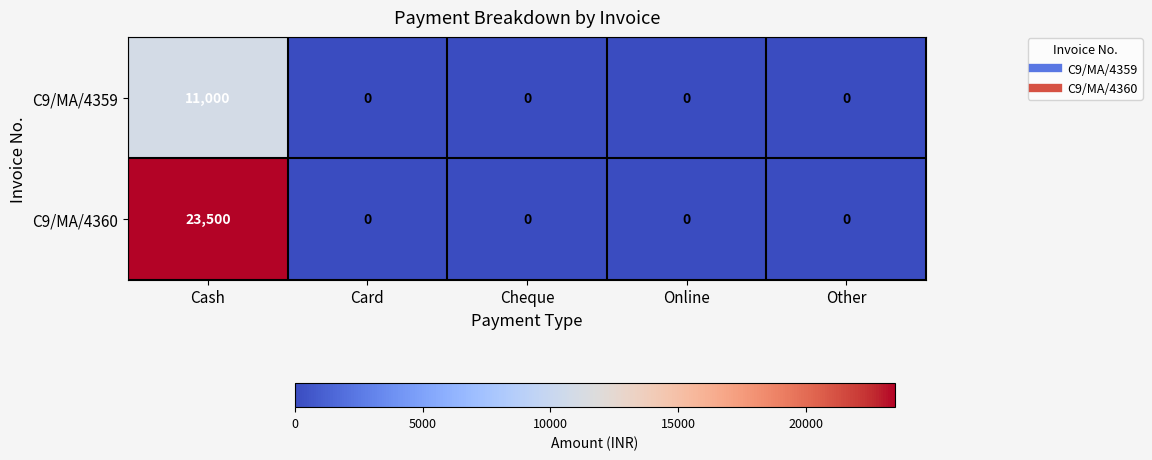

Reading left to right, list all the values displayed in this chart.

C9/MA/4359: Cash=11000	Card=0	Cheque=0	Online=0	Other=0
C9/MA/4360: Cash=23500	Card=0	Cheque=0	Online=0	Other=0